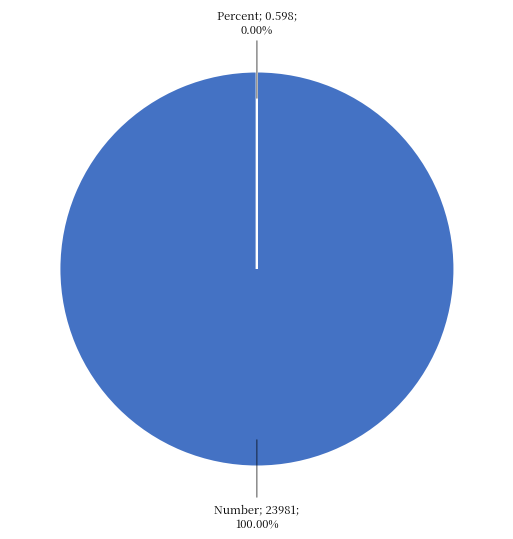

How many segments does this pie chart have?

2